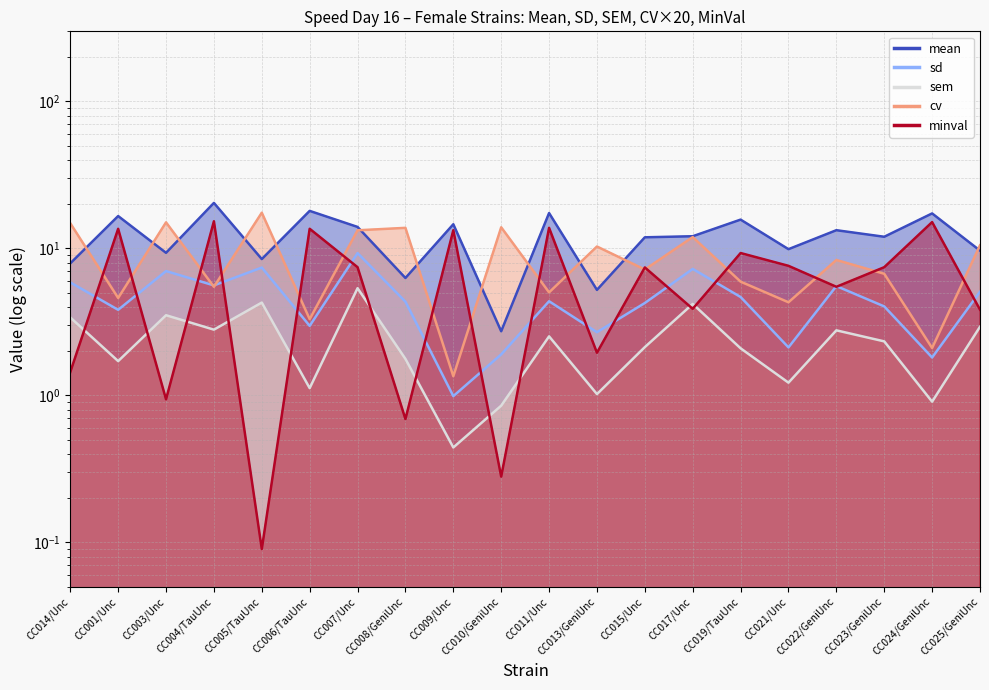

What is the value of the cv point at the 8th from the left?

13.8